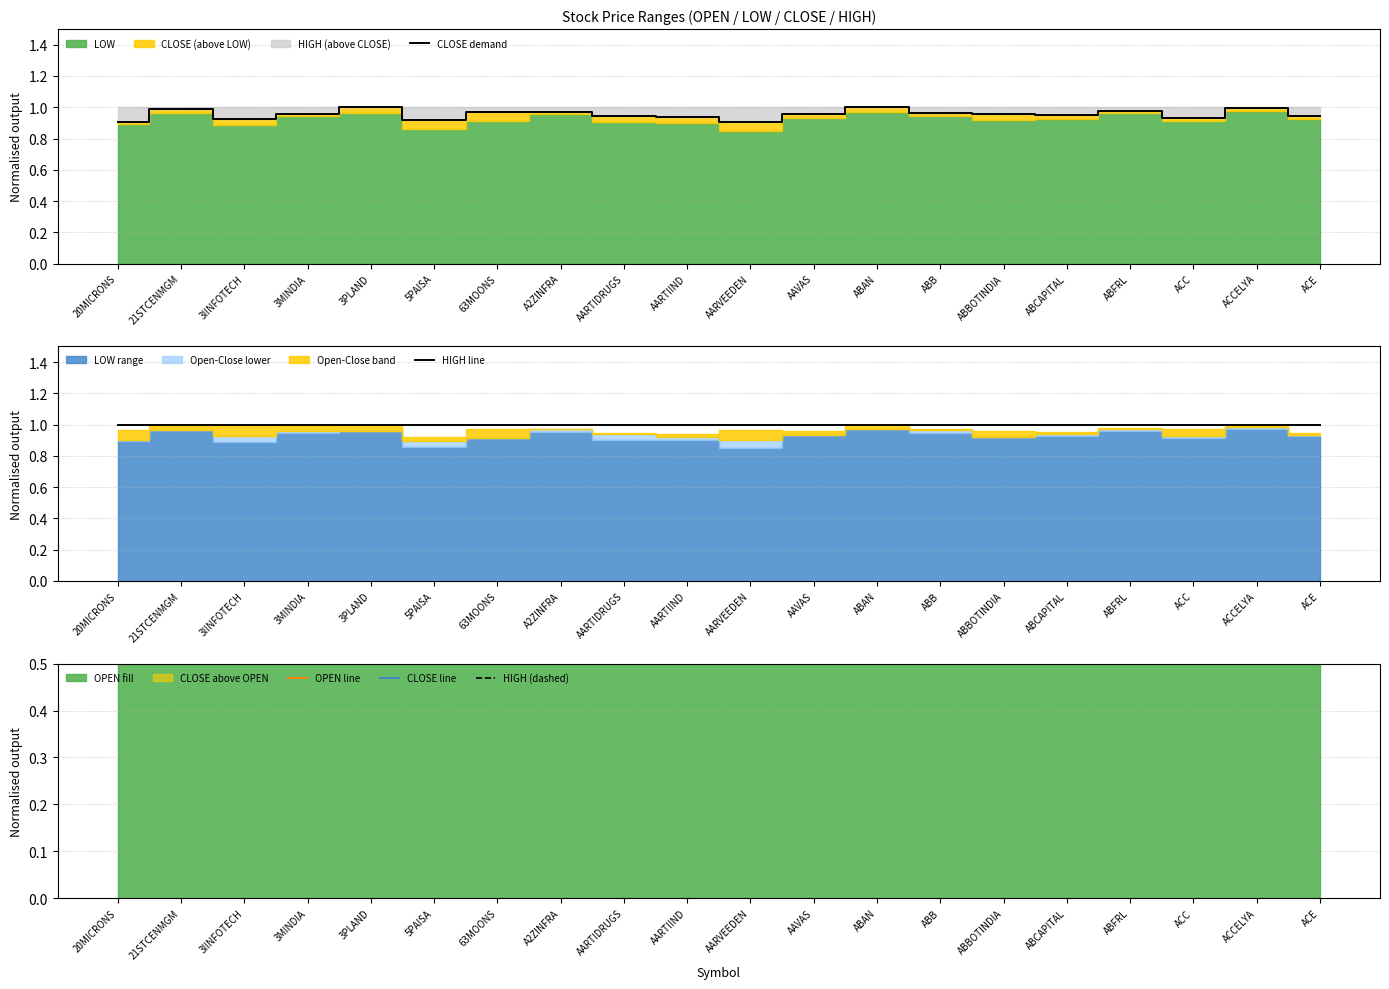

At which category is the sum across all series the highest?

ACCELYA